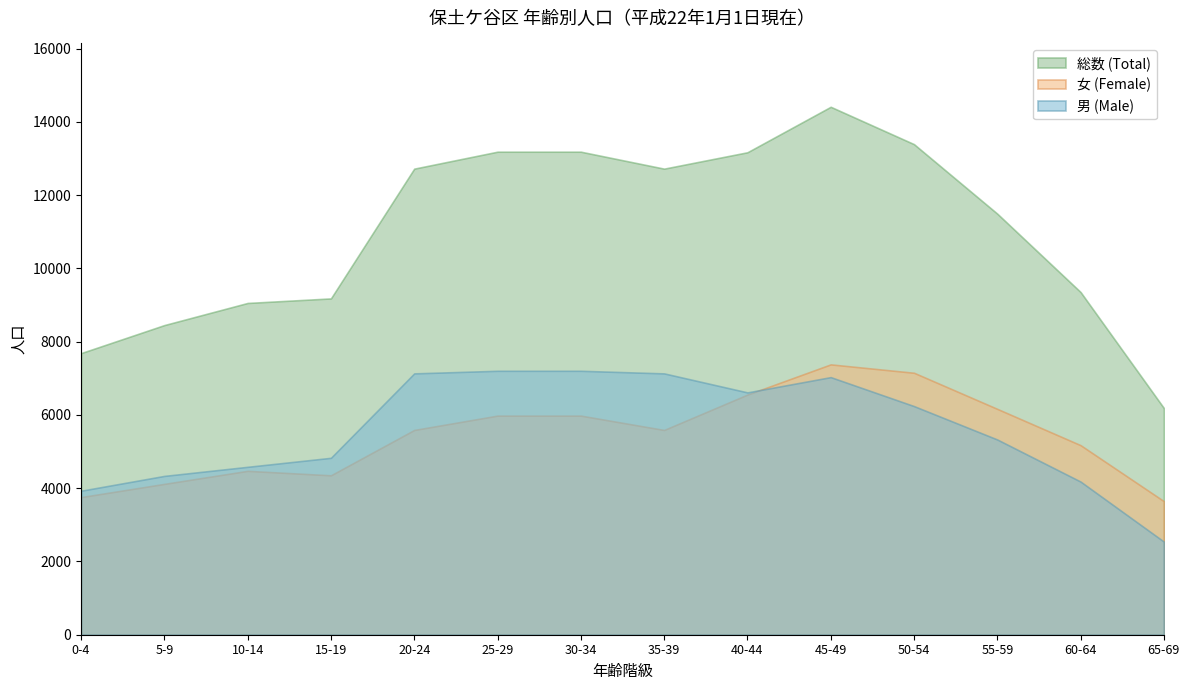

The value of 女 (Female) at 10-14 is 4474. True or false?

True